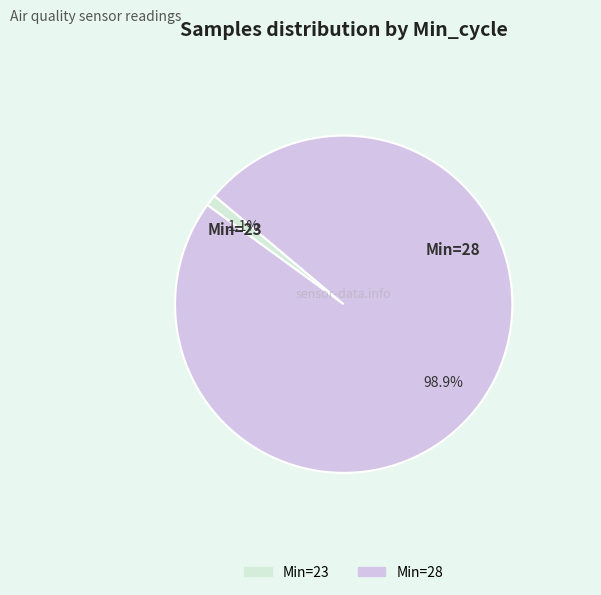

Is there any slice that represents more than half of the pie?

Yes